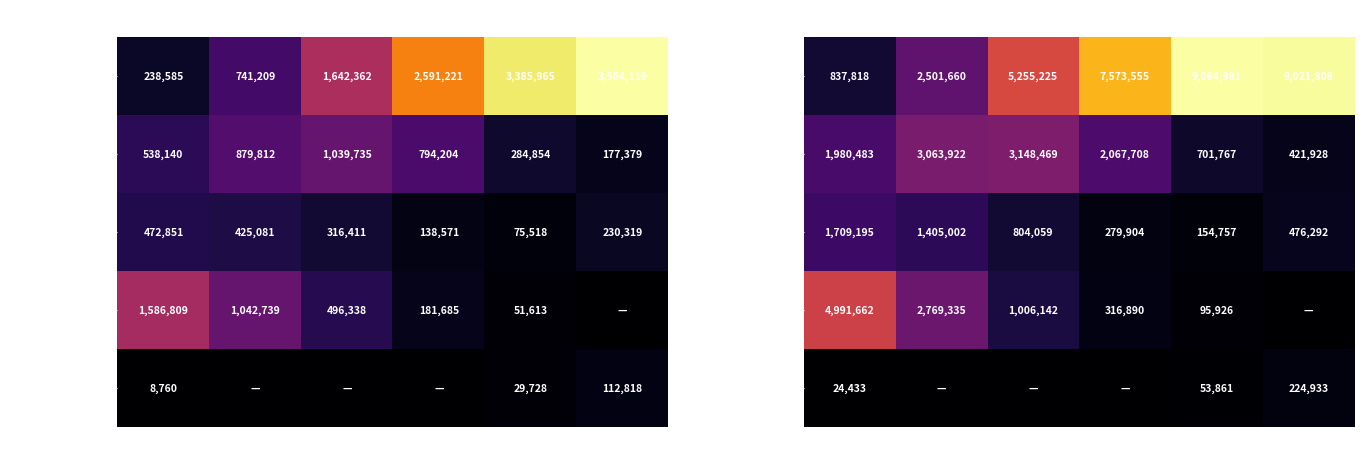

True or false: IV. has a value of 1006142 at 1980.

True